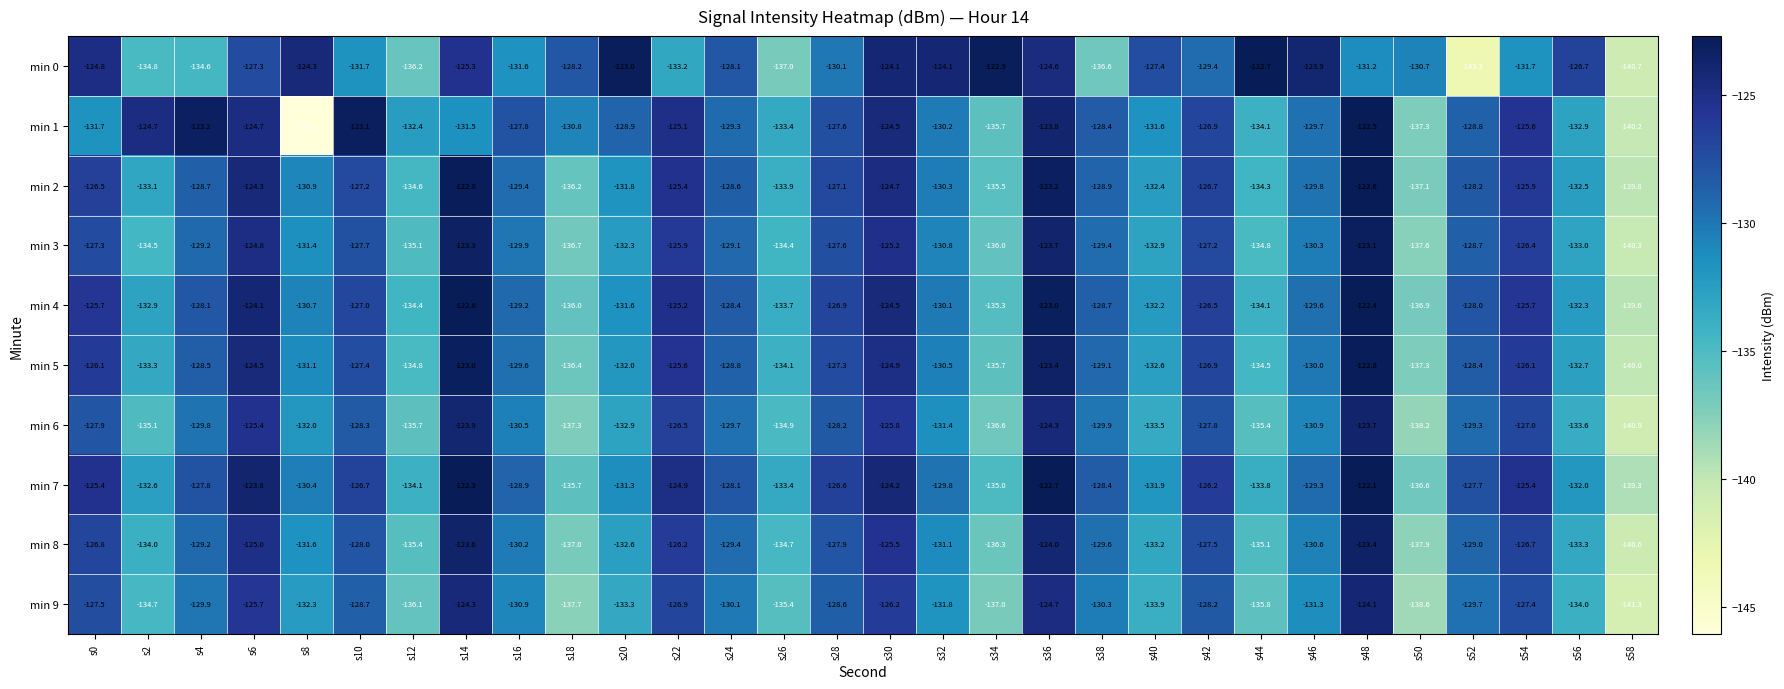

What is the spread (max minus min) of values at s10?

8.6